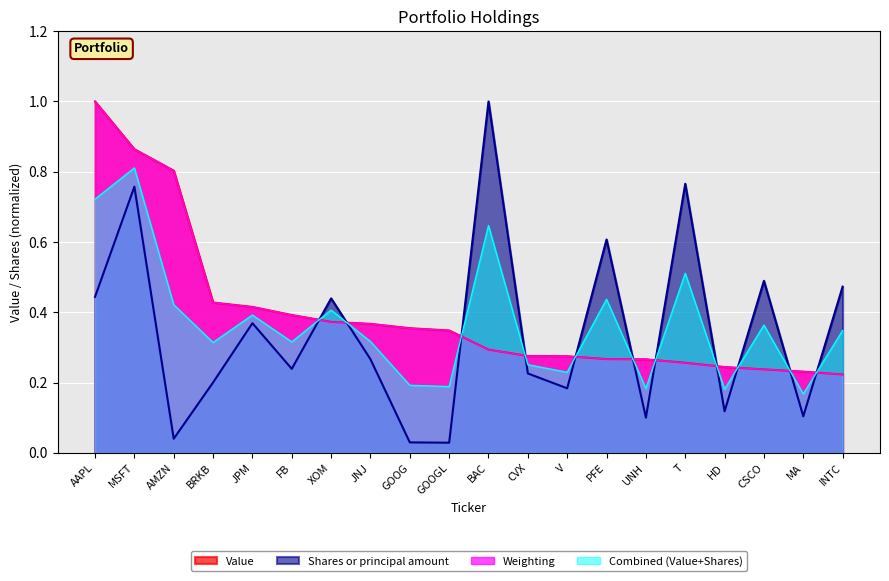

Which series has the largest range (max minus min)?

Shares or principal amount